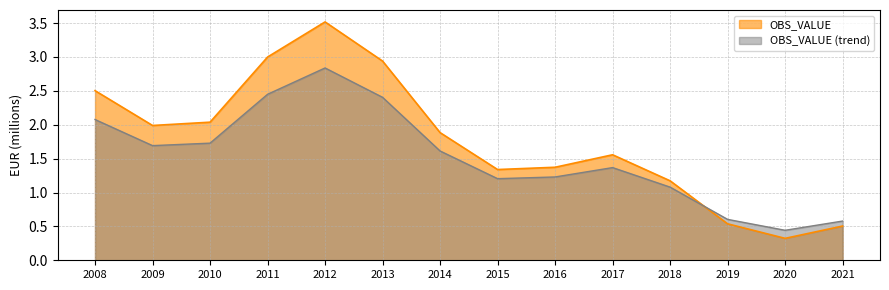

Which series has the largest total across all categories?

OBS_VALUE